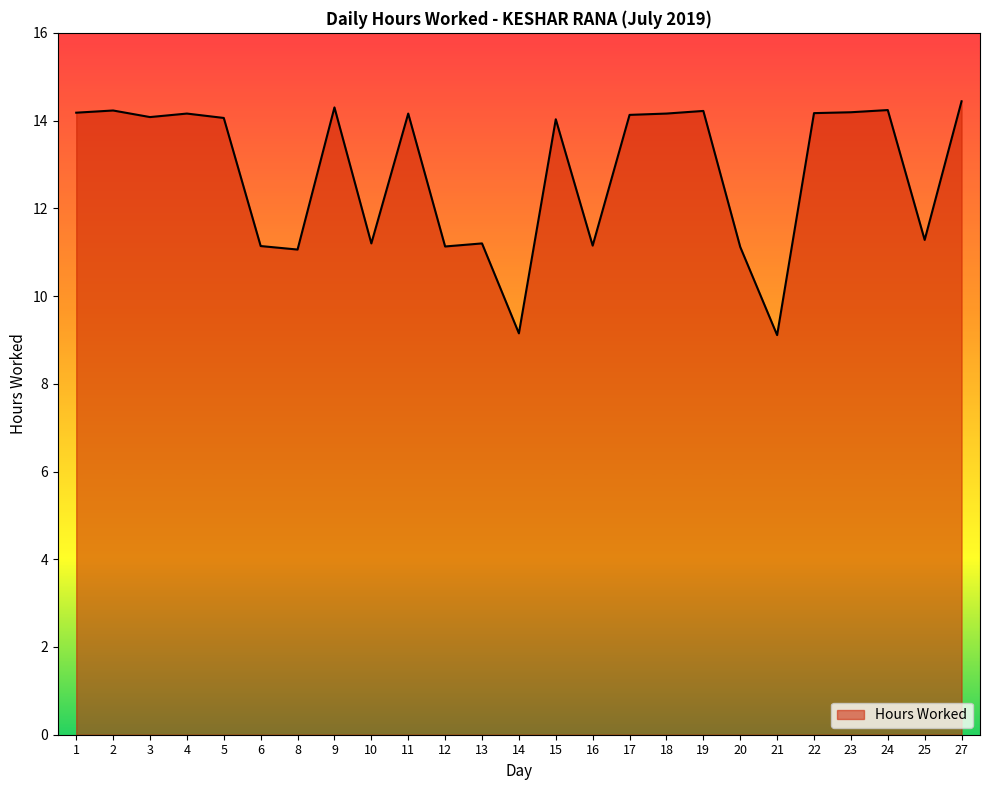

What is the minimum value shown in the chart?

9.1